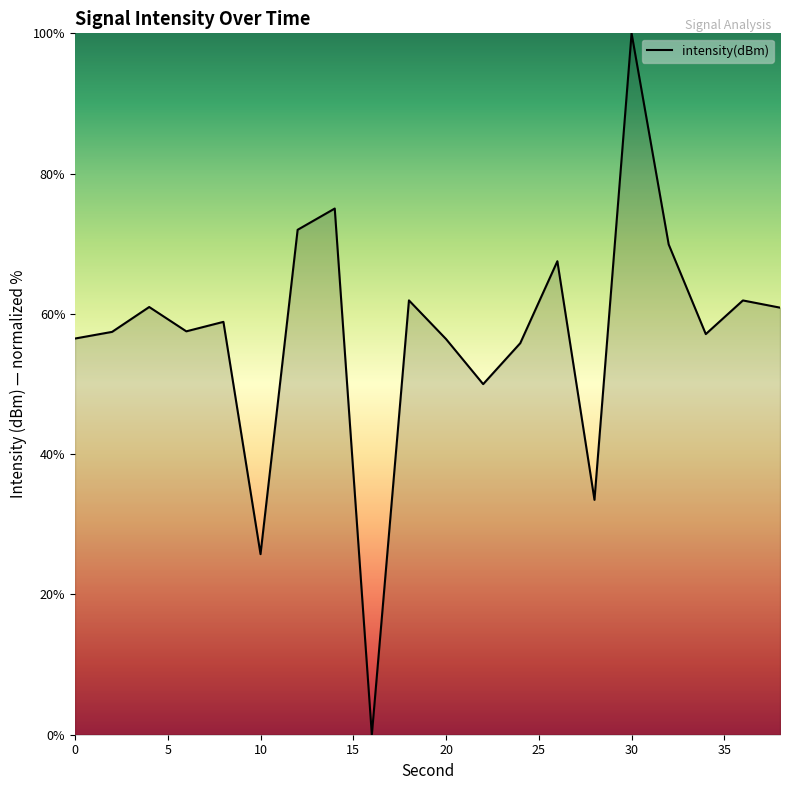

What is the difference between the maximum and minimum values?

100.0